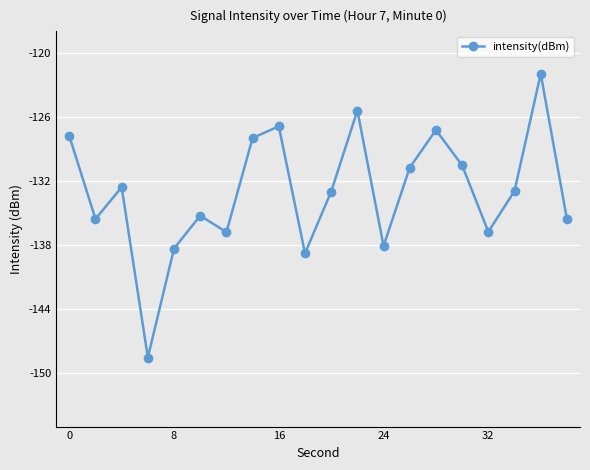

How many values exceed -132?

8